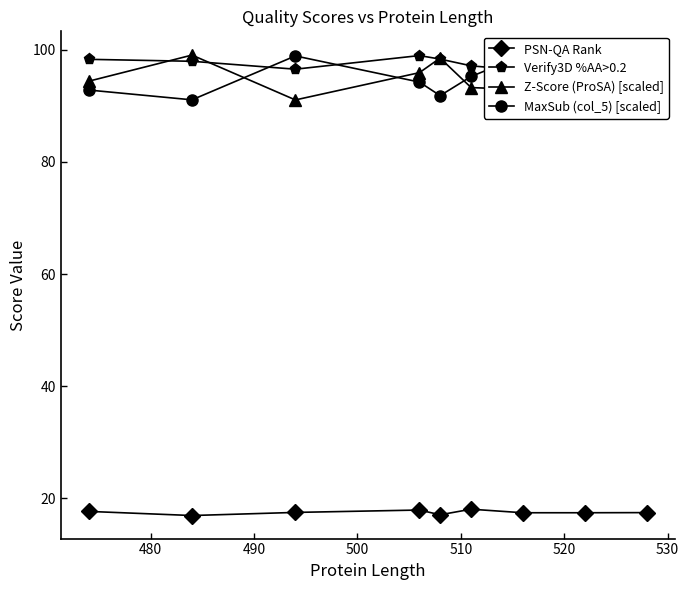

What is the difference between the maximum and minimum values in the Z-Score (ProSA) [scaled] series?

8.0